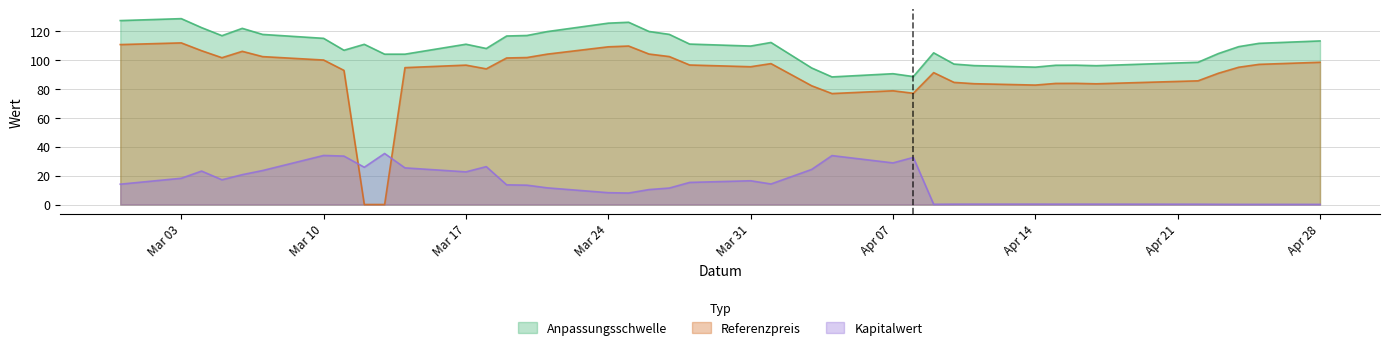

The Kapitalwert series shows 0.2 at 2025-04-17. True or false?

True